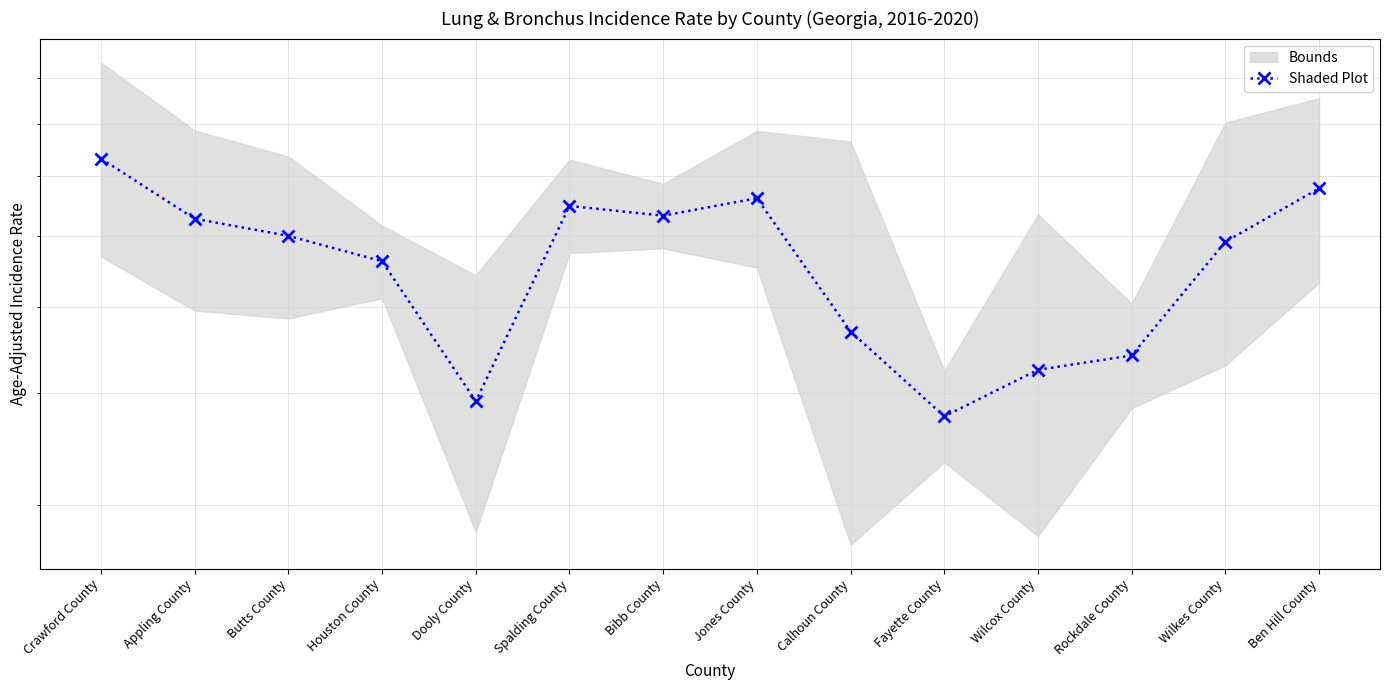

How many interior local peaks (higher than both neighbors) does the data have?

2